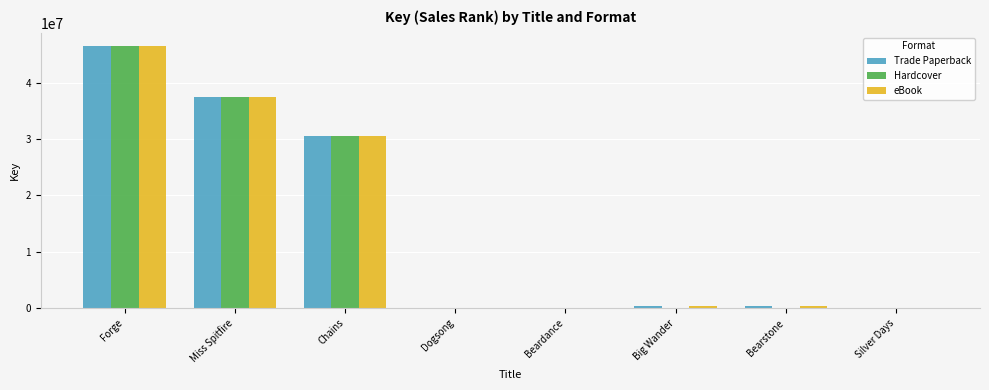

What are all the series names shown in the legend?

Trade Paperback, Hardcover, eBook